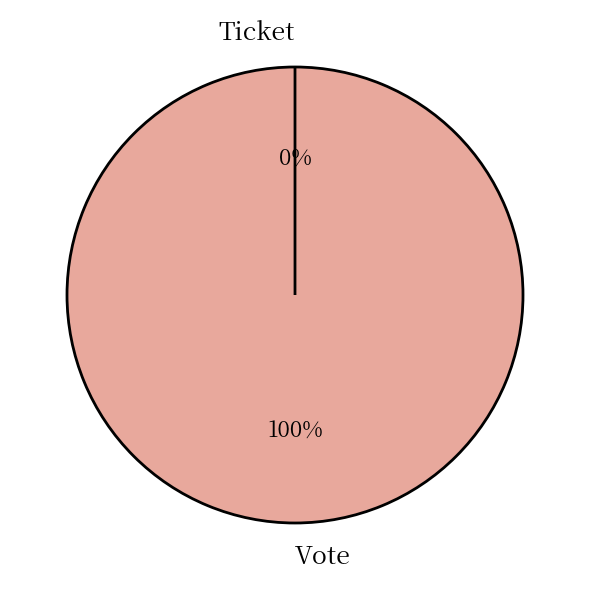

The Ticket slice represents 1% of the pie. True or false?

False